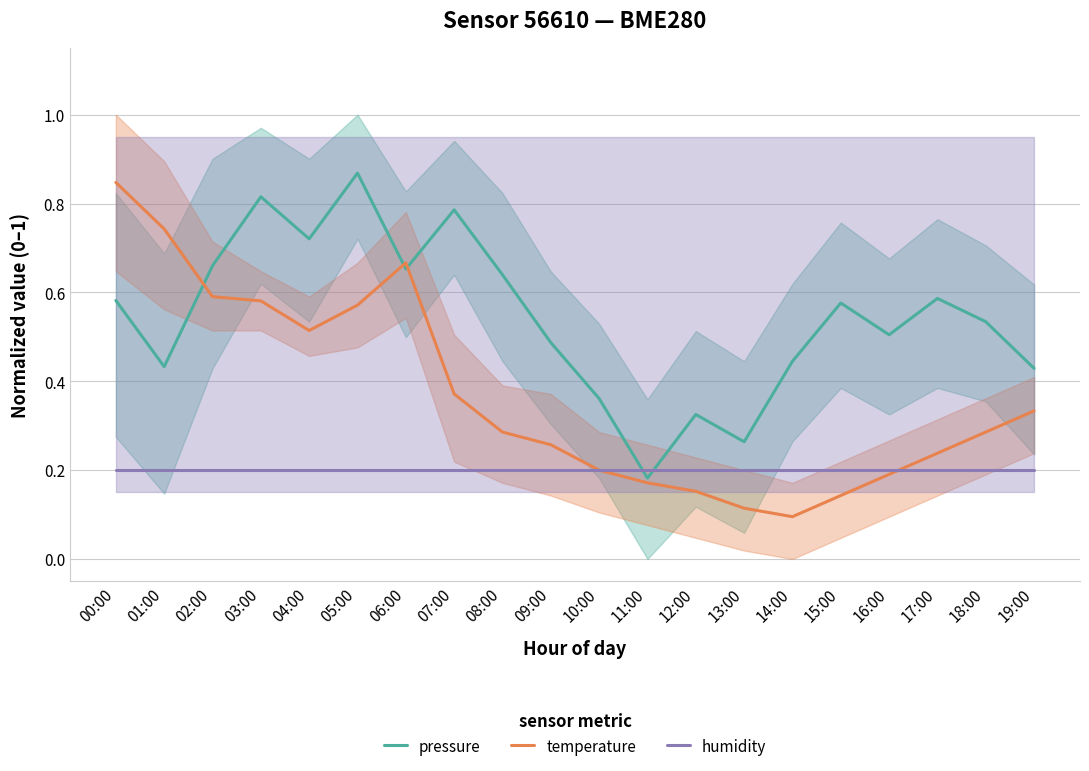

How many lines are shown in the chart?

3